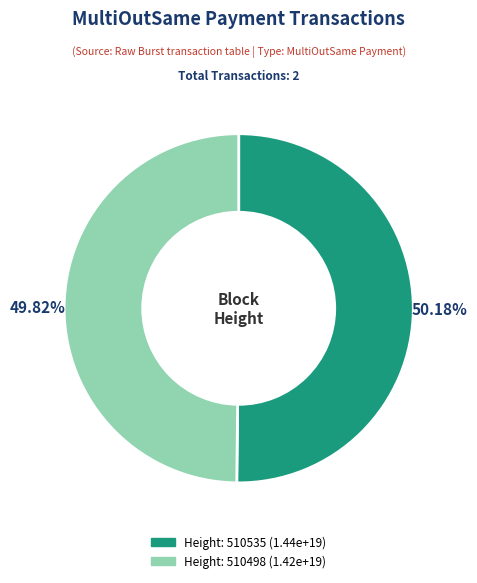

Is there any slice that represents more than half of the pie?

Yes